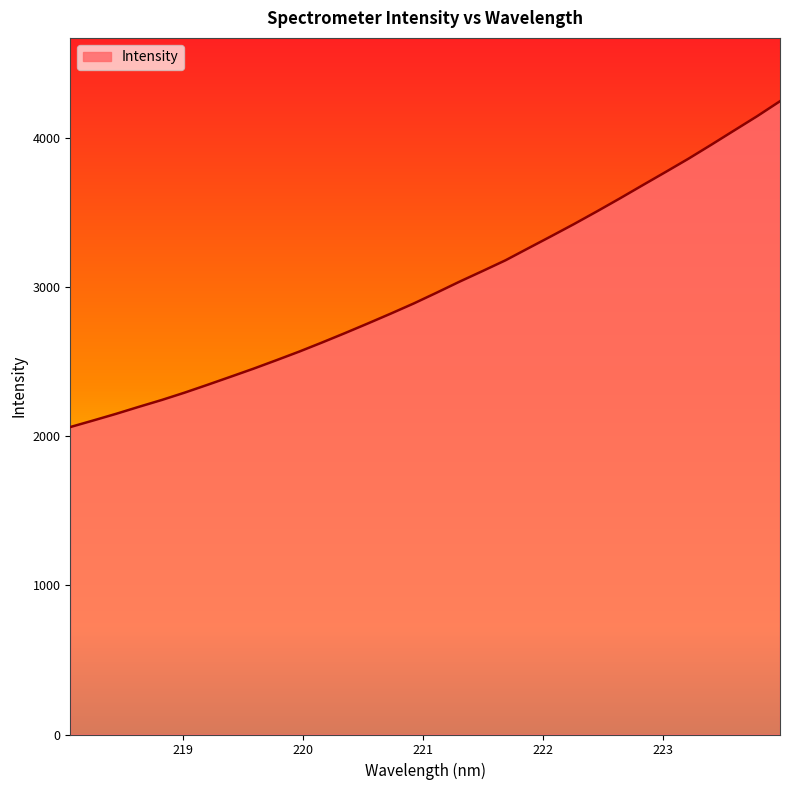

What is the smallest value displayed?

2062.0